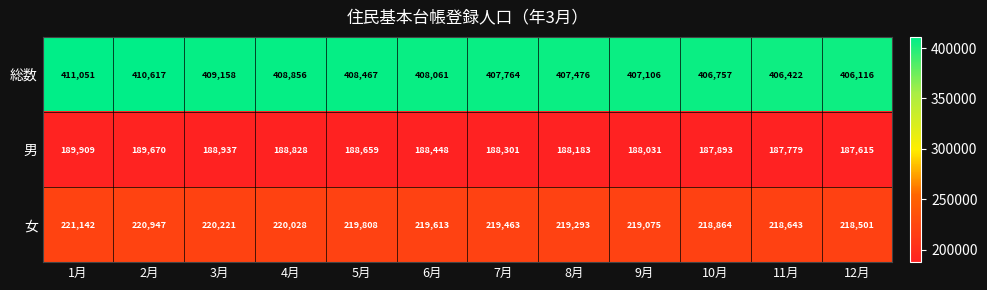

Rank the series by their maximum value, from lowest to highest.

男, 女, 総数